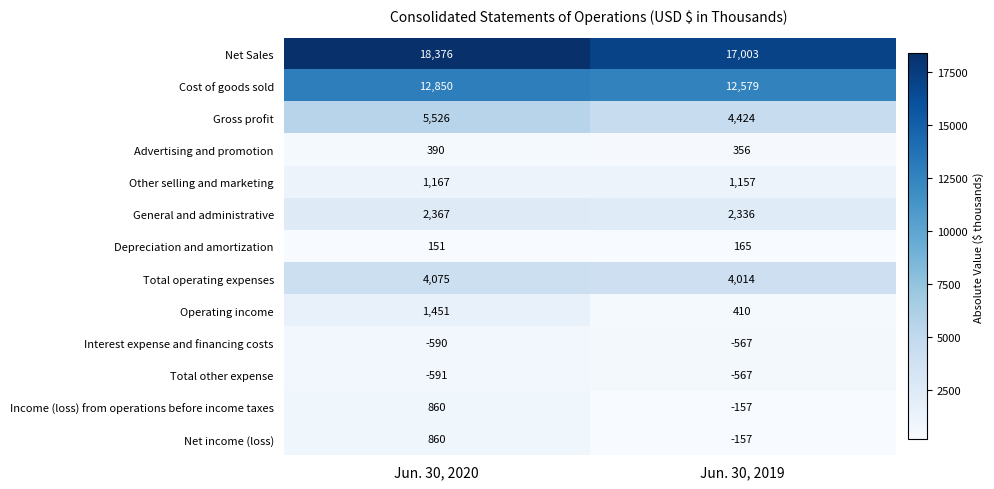

What is the difference between the maximum and minimum values in the Depreciation and amortization series?

14